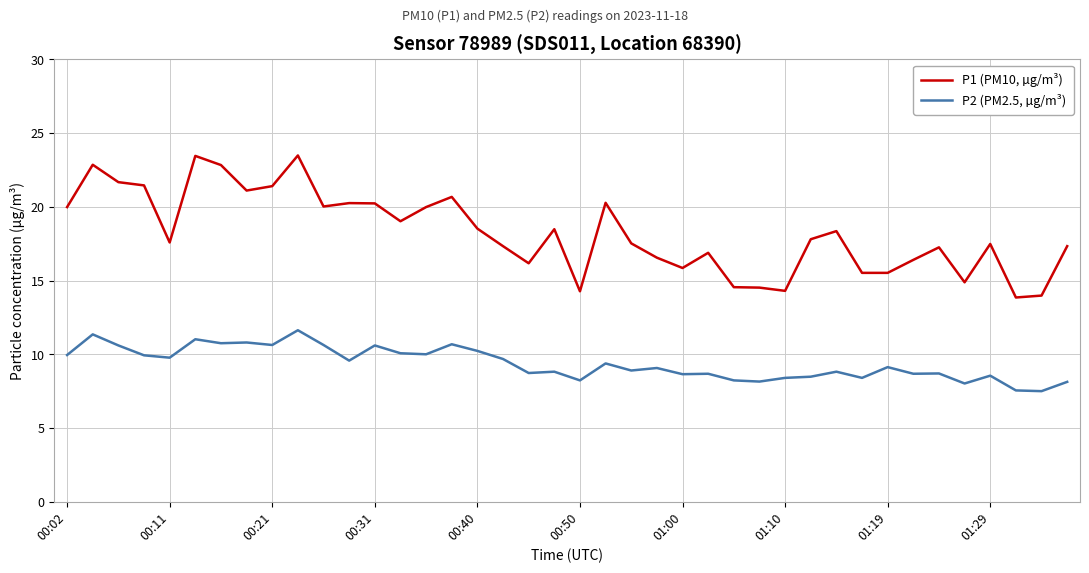

List the series in order of their overall mean, lowest first.

P2 (PM2.5, µg/m³), P1 (PM10, µg/m³)